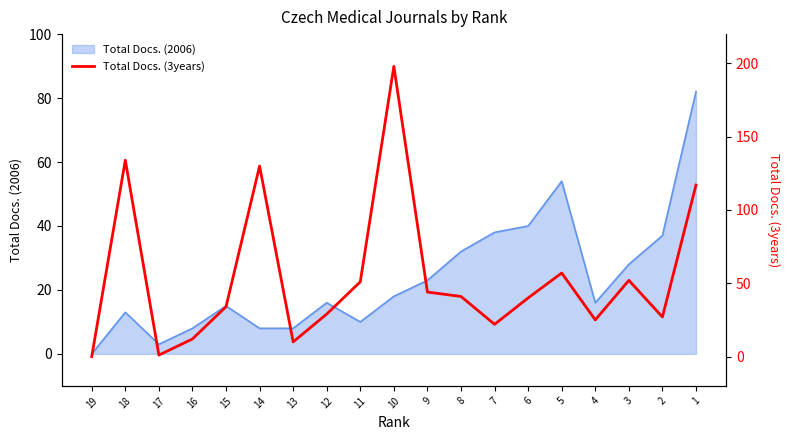

Between 19 and 11, which is larger?

11